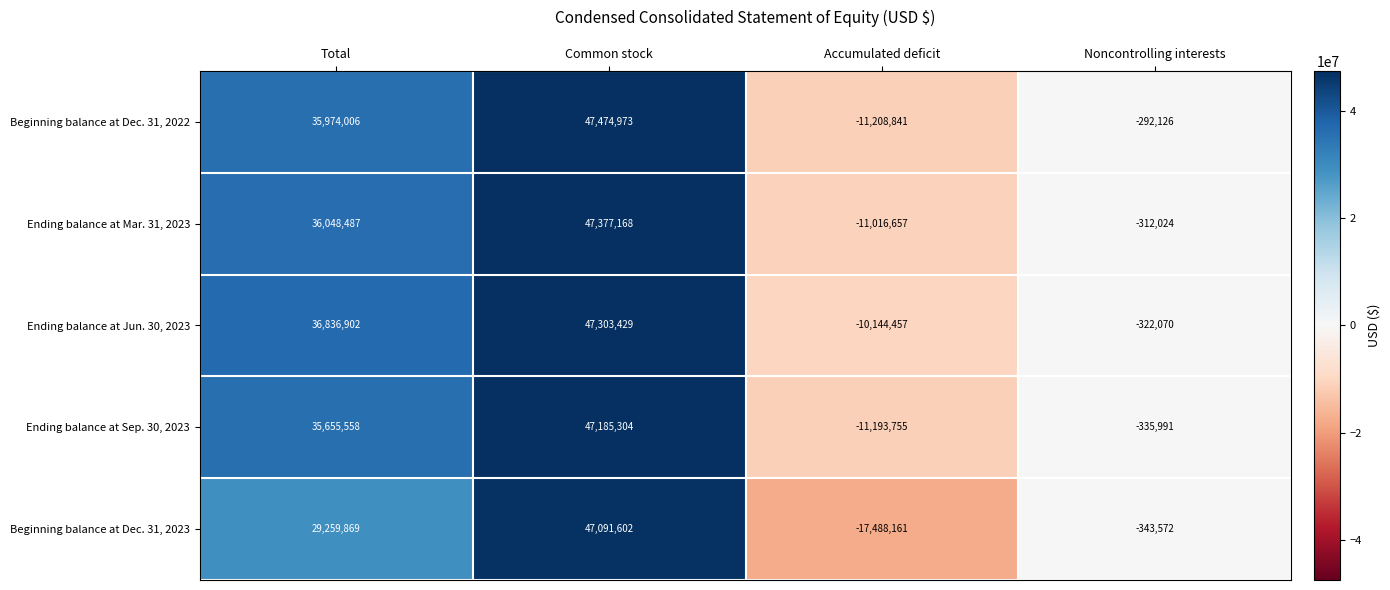

Which series has the largest range (max minus min)?

Beginning balance at Dec. 31, 2023